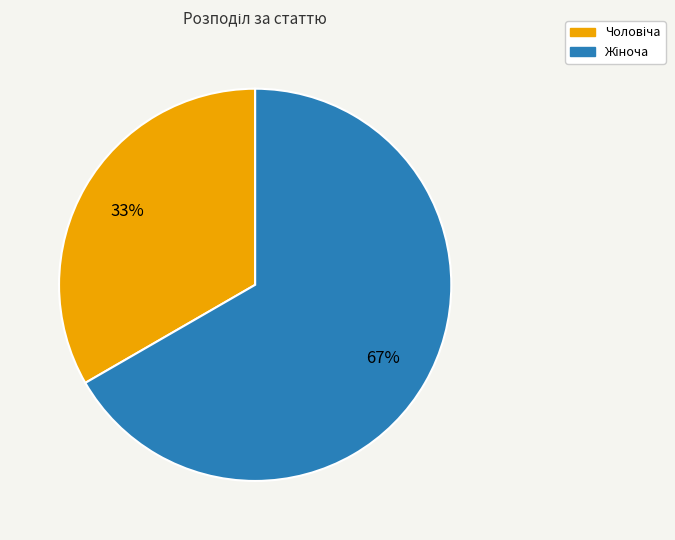

To the nearest percent, what is the average slice percentage?

50%